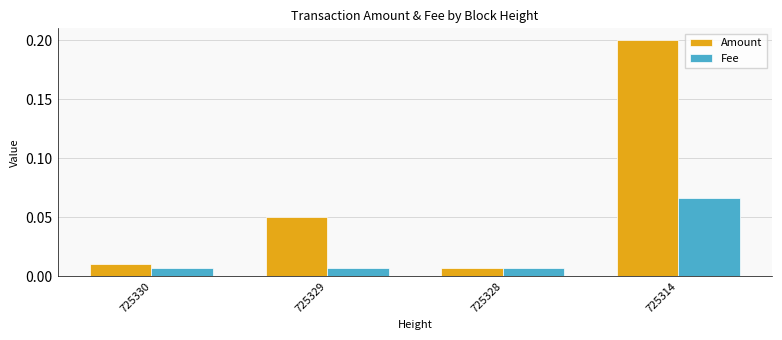

The value of Fee at 725314 is 0.0. True or false?

False